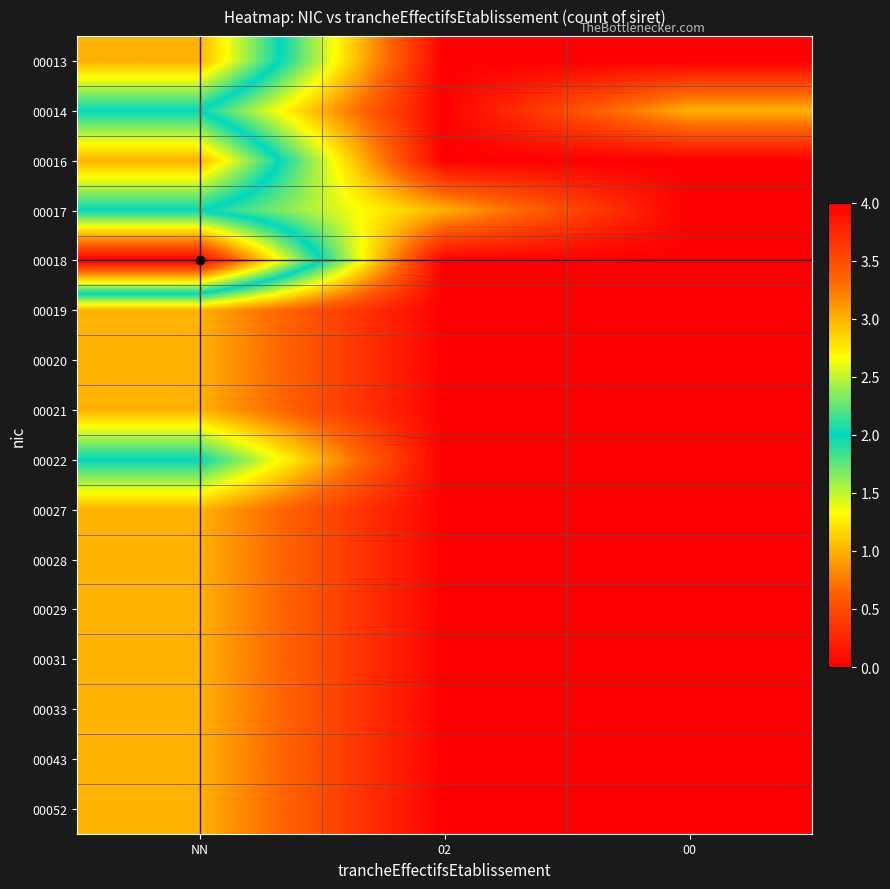

What is the difference between the highest and lowest values at NN?

3